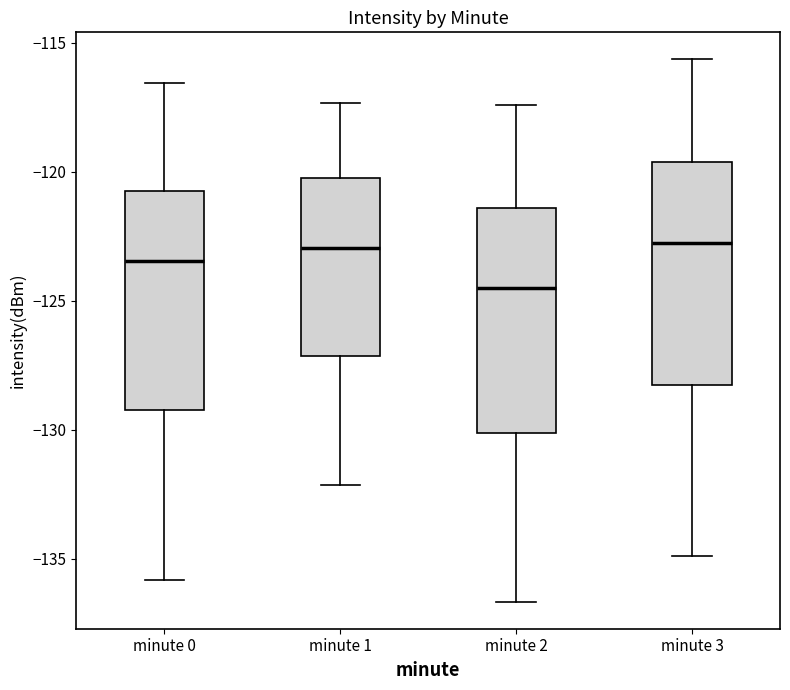

Reading left to right, read every box against the y-axis: the position of its median line, the range the box covers, and the ends of its whiskers. The values are not printed on the chart, so give them approximately, as read against the axis.

minute 0: median -123.5, box -129.0 to -121.0, whiskers -136.0 to -116.5
minute 1: median -123.0, box -127.0 to -120.0, whiskers -132.0 to -117.5
minute 2: median -124.5, box -130.0 to -121.5, whiskers -136.5 to -117.5
minute 3: median -123.0, box -128.5 to -119.5, whiskers -135.0 to -115.5